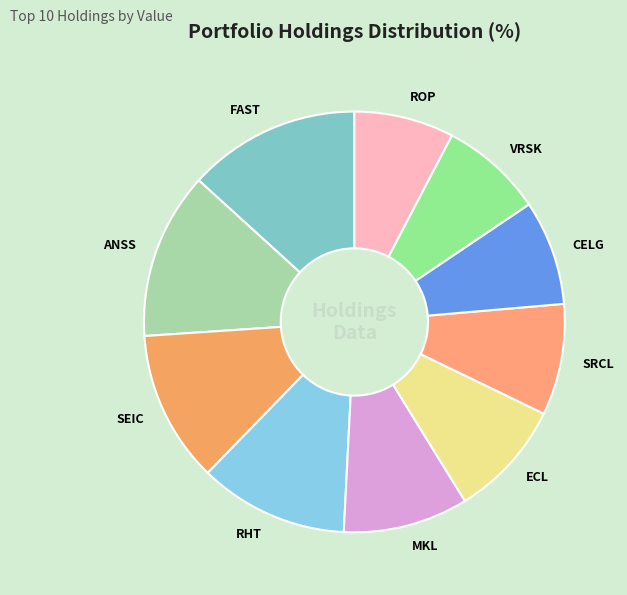

Does any single category account for the majority?

No